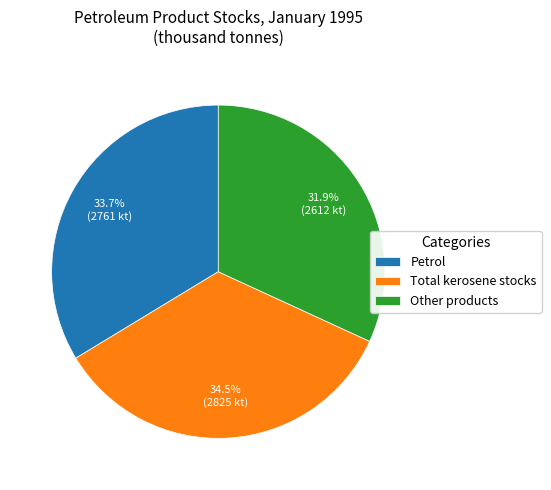

To the nearest percent, what is the average slice percentage?

33%